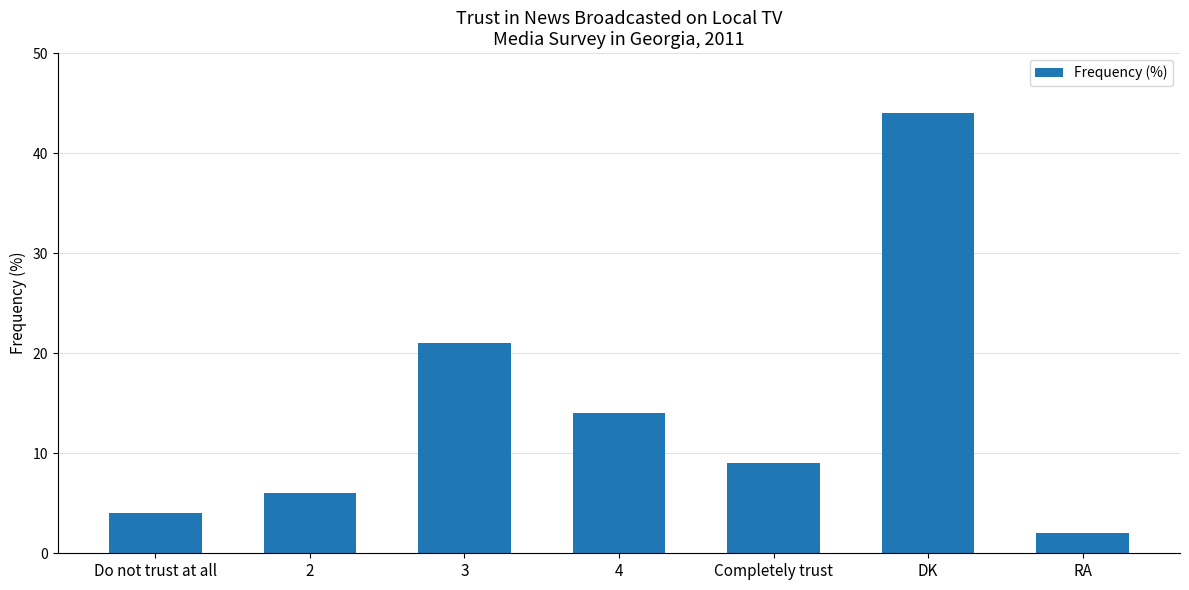

Reading right to left, what are all the values shown in this chart?

2	44	9	14	21	6	4